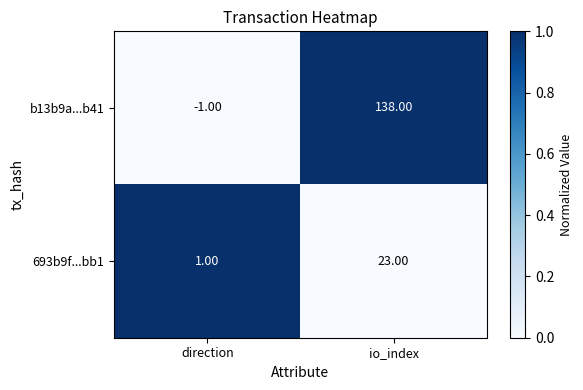

Count the number of categories in the chart.

2